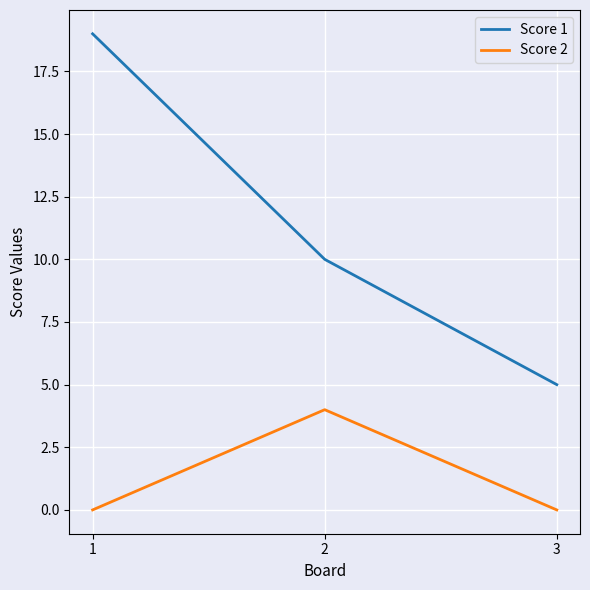

List the series in order of their peak value, highest first.

Score 1, Score 2